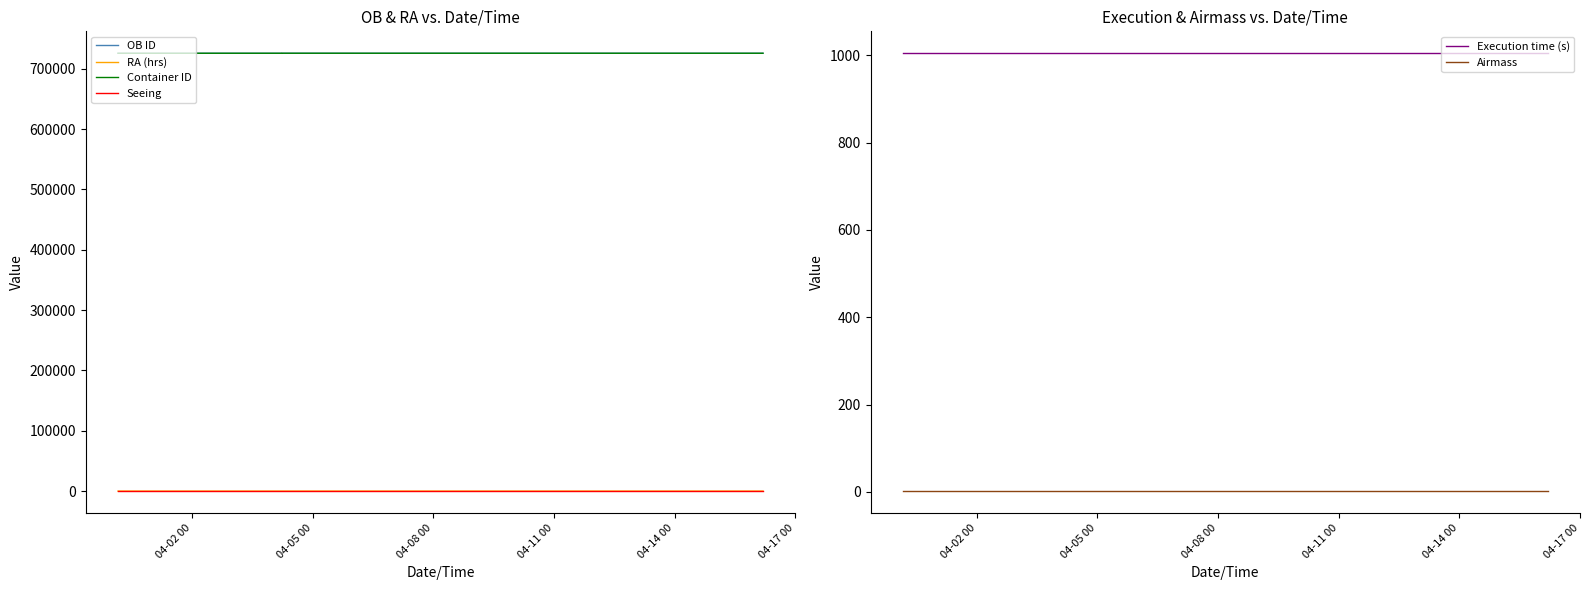

True or false: RA (hrs) and Container ID cross at least once.

False